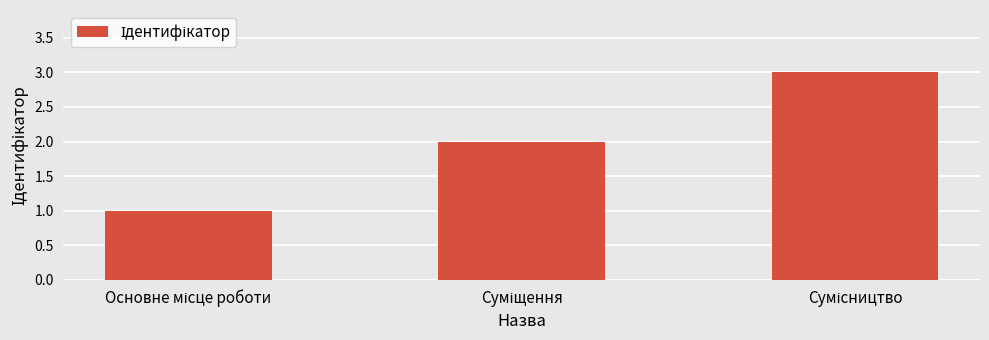

What is the maximum value shown in the chart?

3